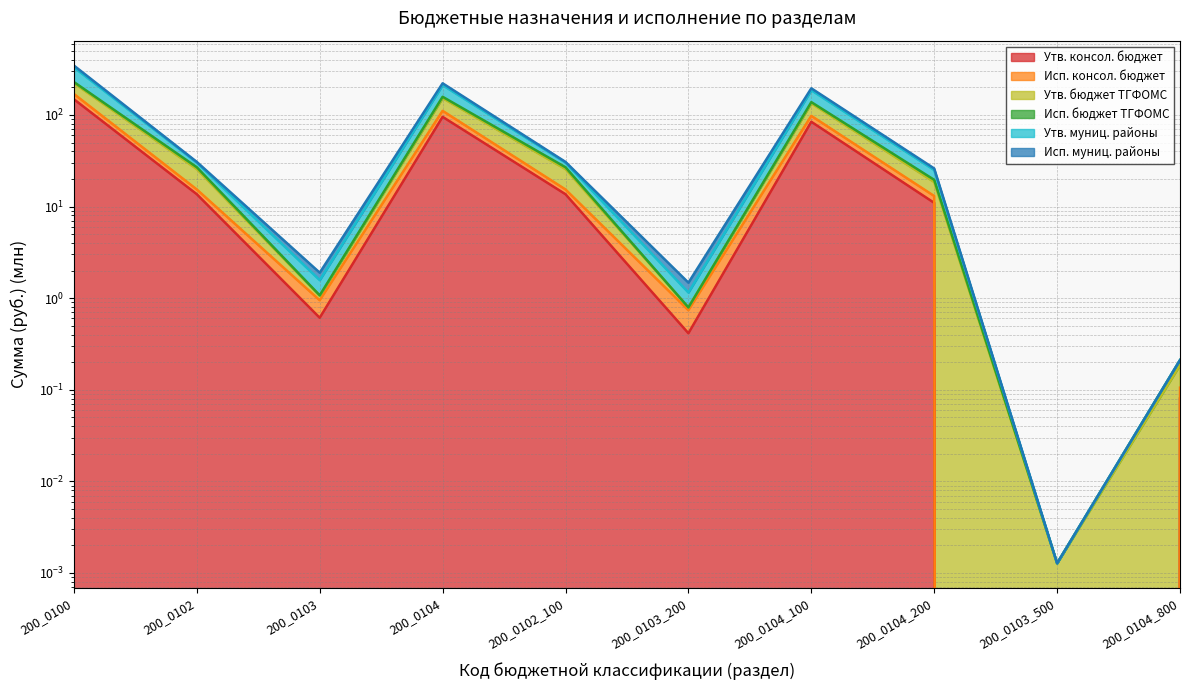

What is the spread (max minus min) of values at 200_0103?

1.3